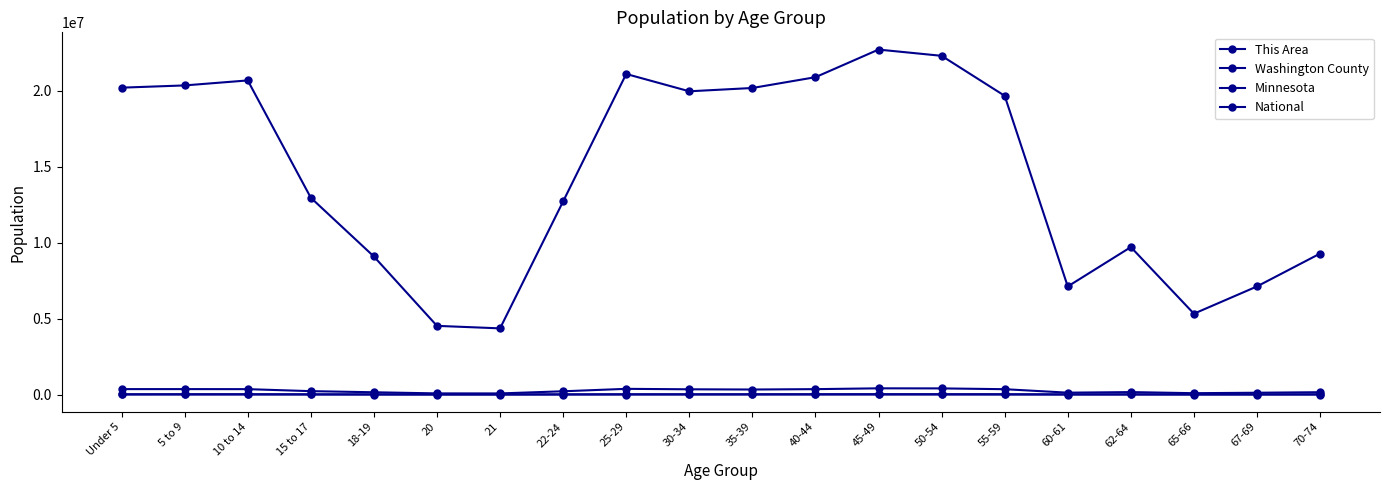

Is this an area chart (filled region under the line)?

No